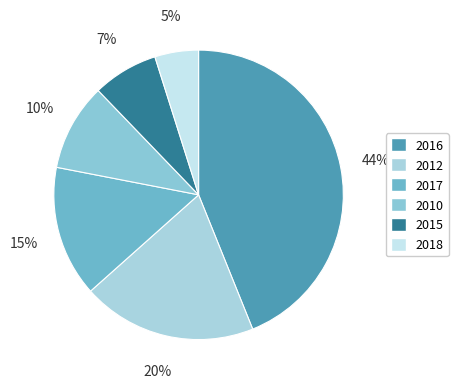

Count the number of slices in the pie.

6